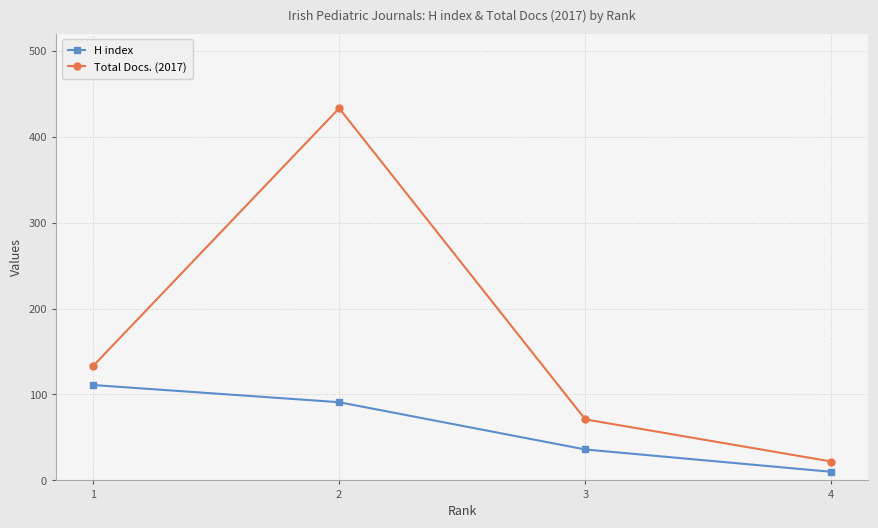

Is the value of Total Docs. (2017) at 4 greater than the value of H index at 2?

No